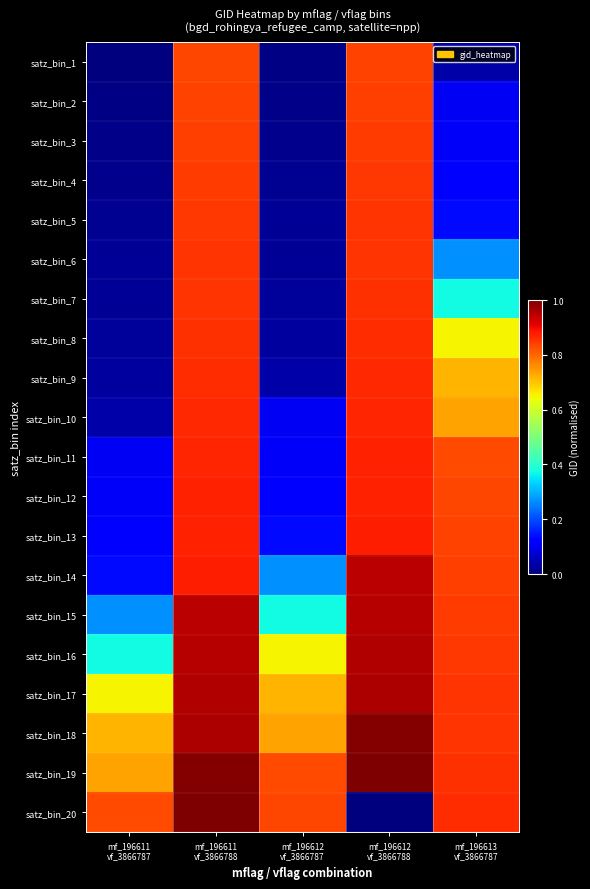

At mf_196612 vf_3866787, list the series in order from smallest to largest.

satz_bin_1, satz_bin_2, satz_bin_3, satz_bin_4, satz_bin_5, satz_bin_6, satz_bin_7, satz_bin_8, satz_bin_9, satz_bin_10, satz_bin_11, satz_bin_12, satz_bin_13, satz_bin_14, satz_bin_15, satz_bin_16, satz_bin_17, satz_bin_18, satz_bin_19, satz_bin_20